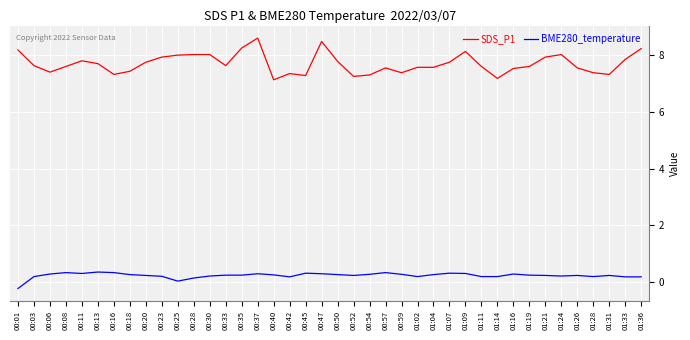

What is the difference between the highest and lowest values at 01:26?

7.3